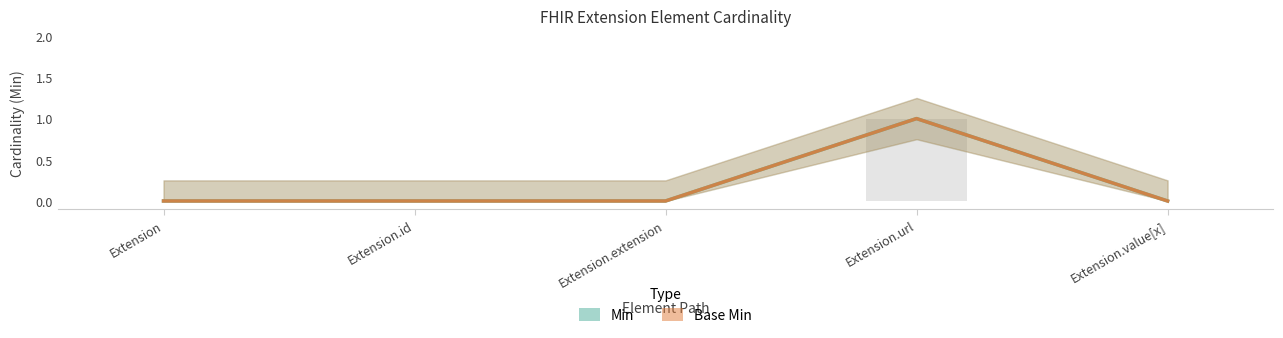

Which series changed the most between Extension and Extension.url?

Min